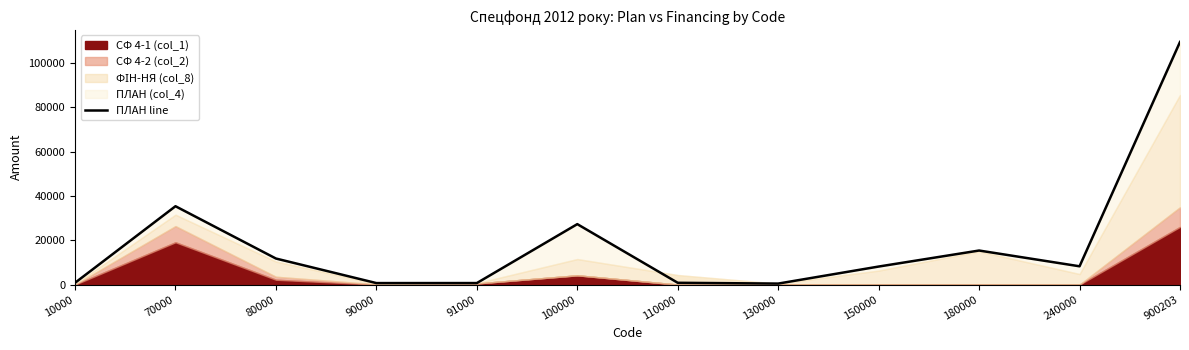

What is the difference between the maximum and minimum values?

108968.8